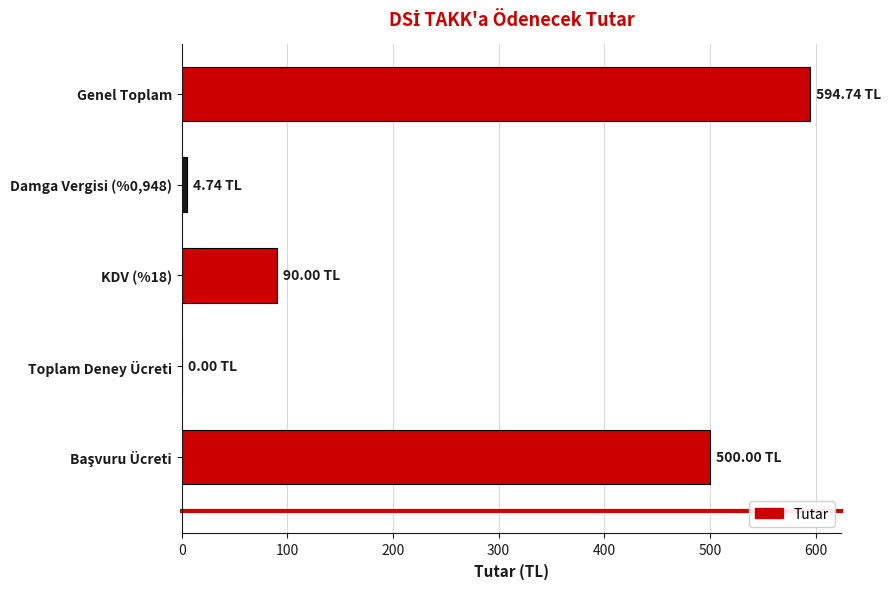

What is the sum of all values?

1189.5